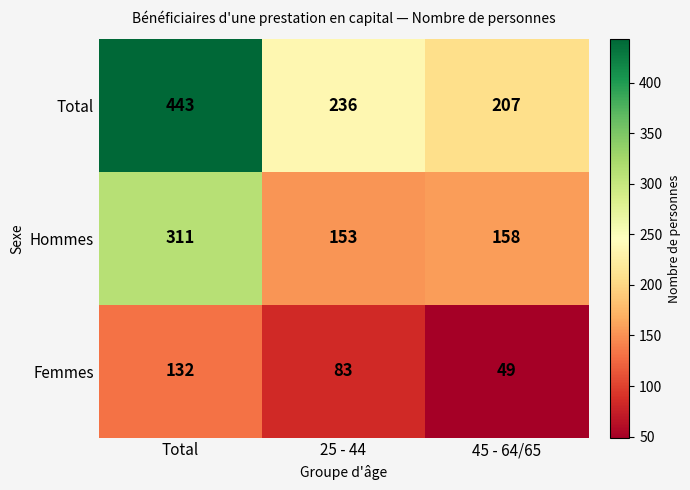

Count the number of categories in the chart.

3